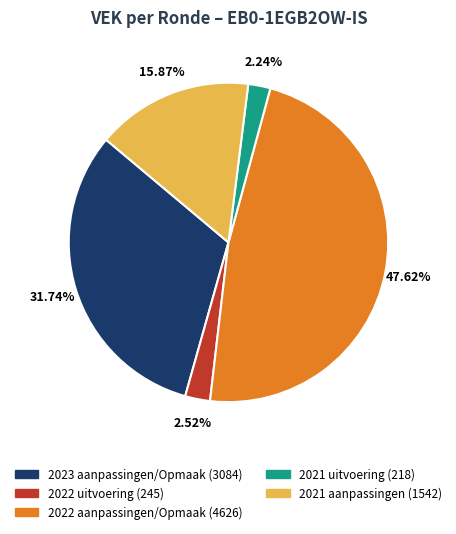

To the nearest percent, what is the average slice percentage?

20%